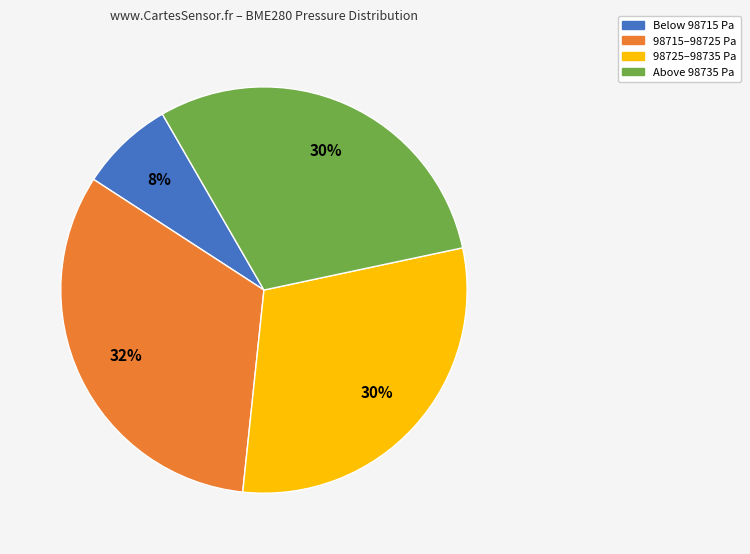

Which category has the biggest portion of the pie?

98715–98725 Pa